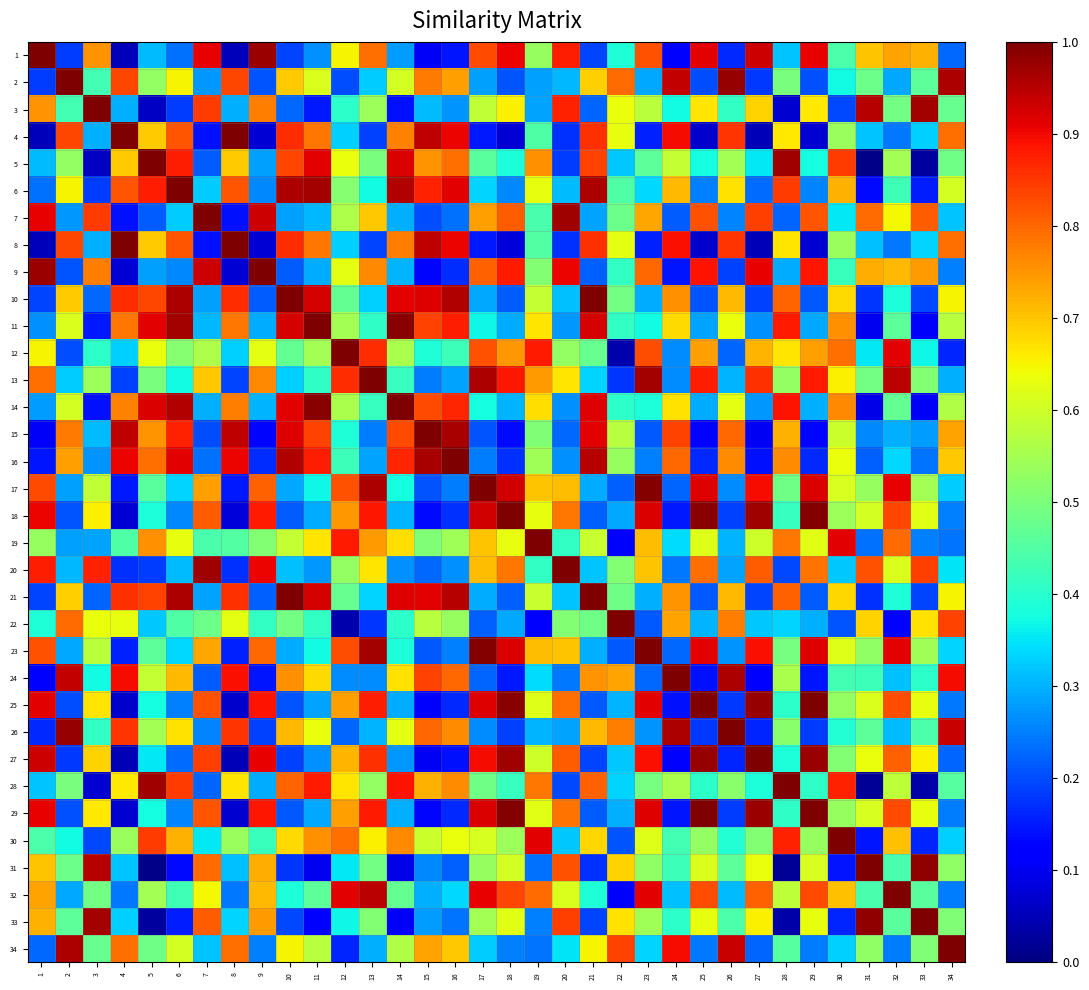

What is the total value across all series at 14?

19.0